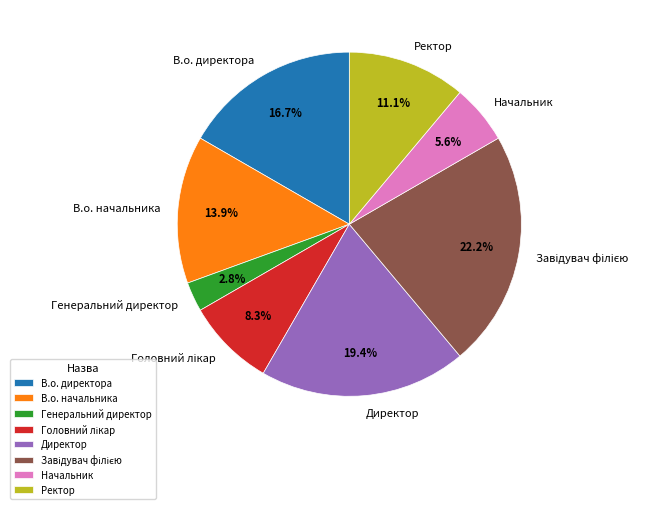

Is the sum of Генеральний директор and Директор greater than half?

No